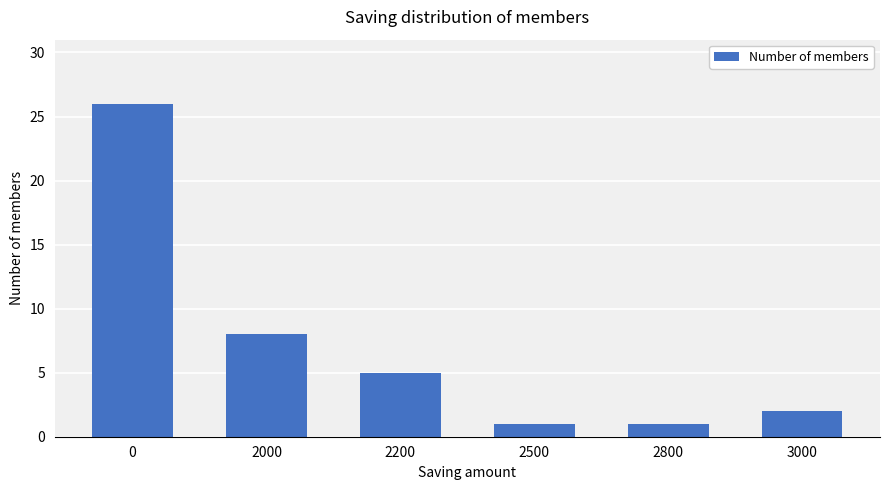

What is the change in value from 0 to 2000?

-18